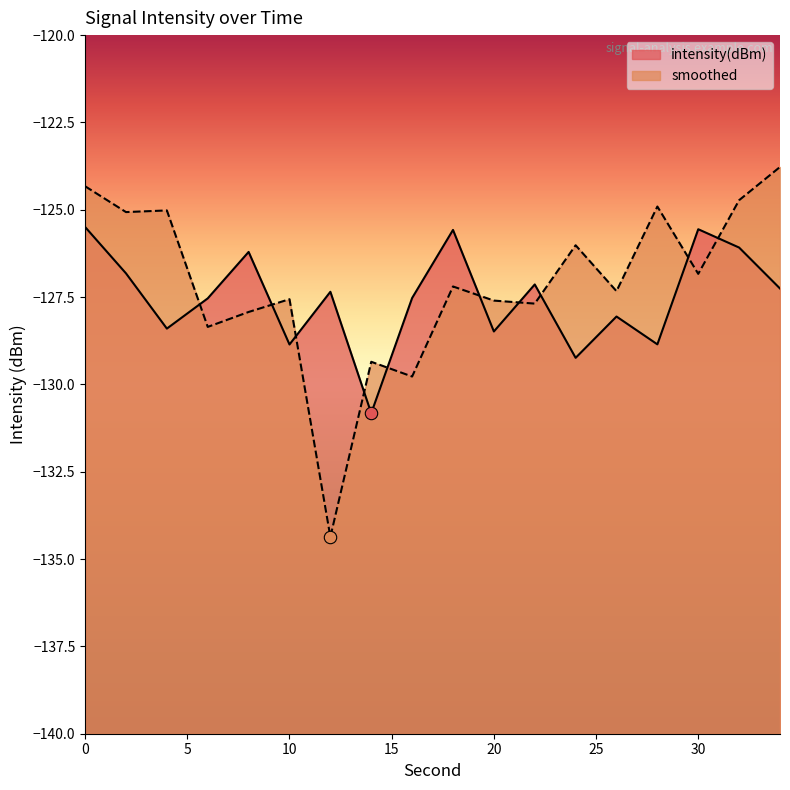

What are all the series names shown in the legend?

intensity(dBm), smoothed